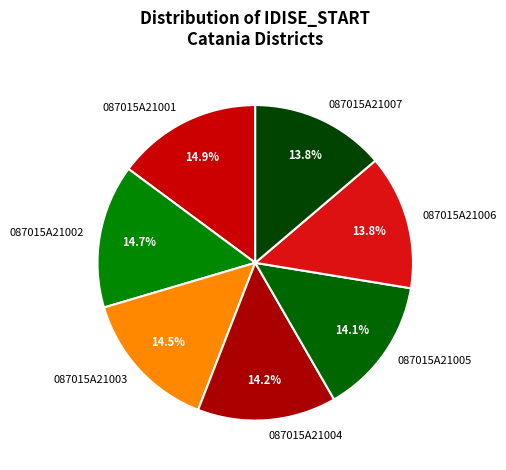

What percentage is the 087015A21004 slice, to the nearest percent?

14%